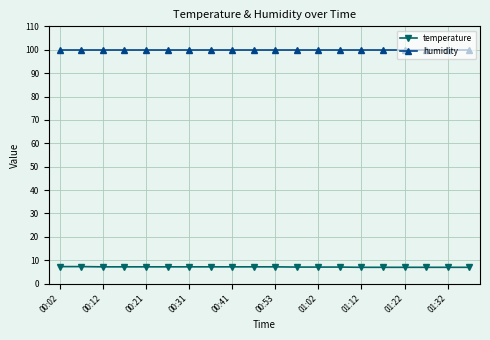

True or false: temperature and humidity intersect in this chart.

False